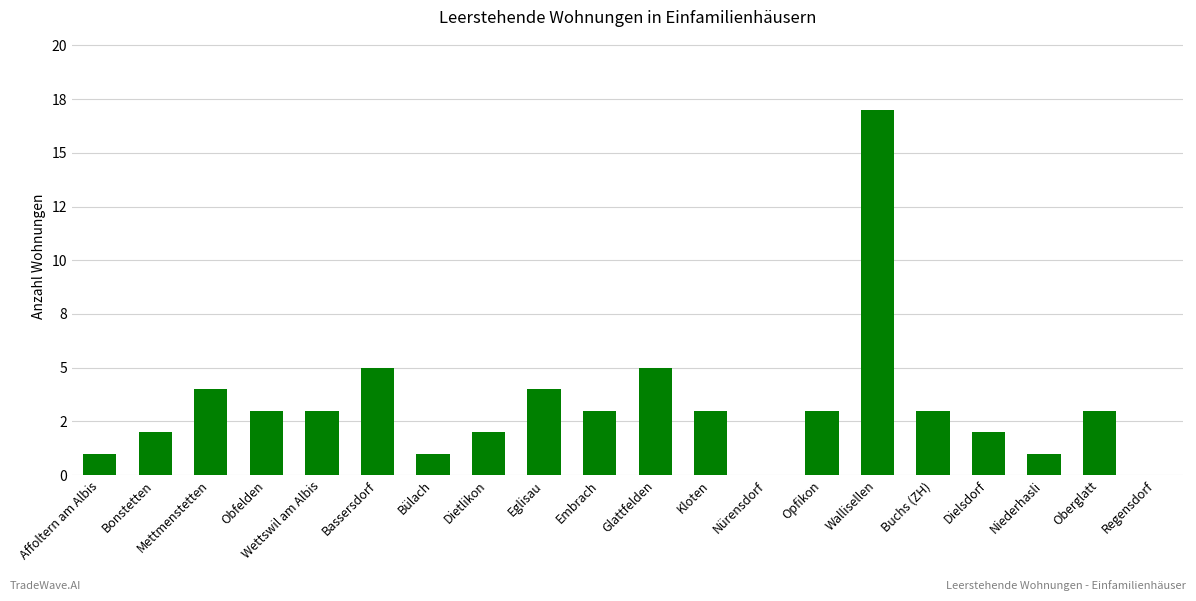

Reading right to left, transcribe all the data shown in this chart.

0	3	1	2	3	17	3	0	3	5	3	4	2	1	5	3	3	4	2	1